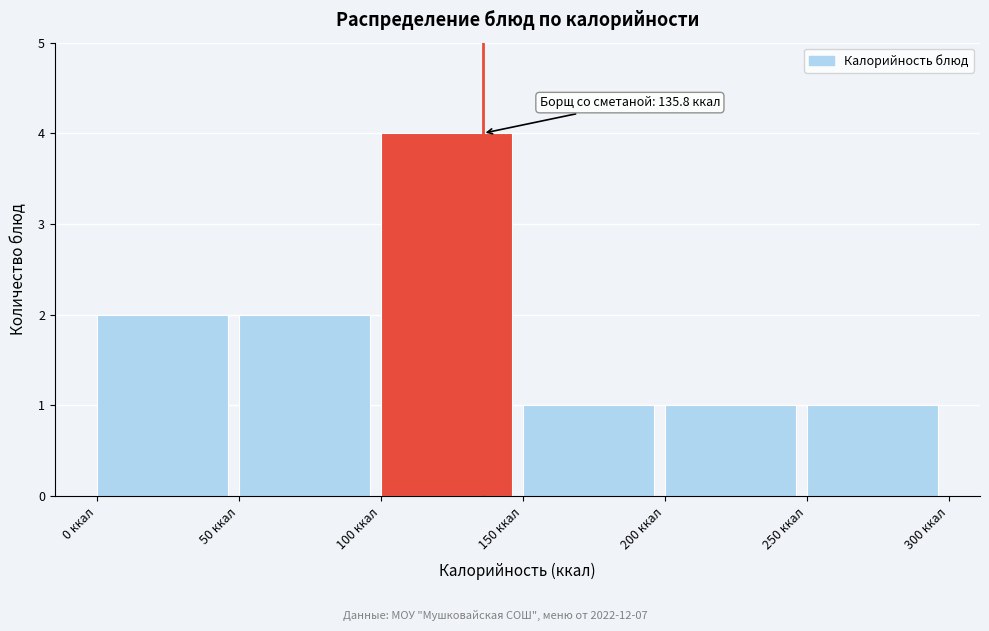

Which range on the x-axis has the tallest bar?

100 to 150